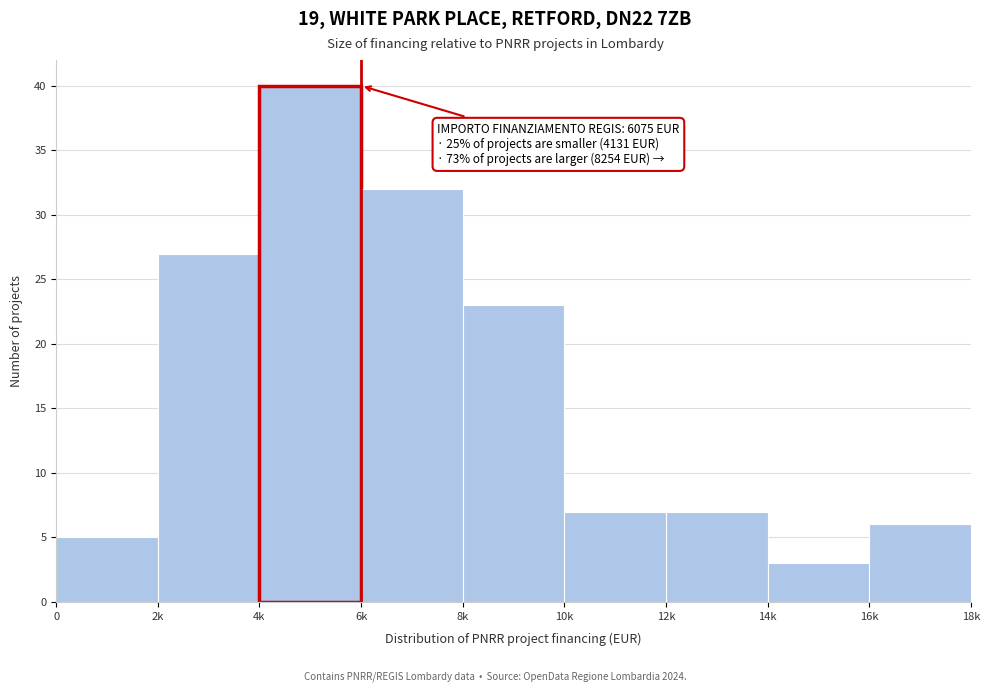

Reading left to right, list all the values displayed in this chart.

0=5	2k=27	4k=40	6k=32	8k=23	10k=7	12k=7	14k=3	16k=6